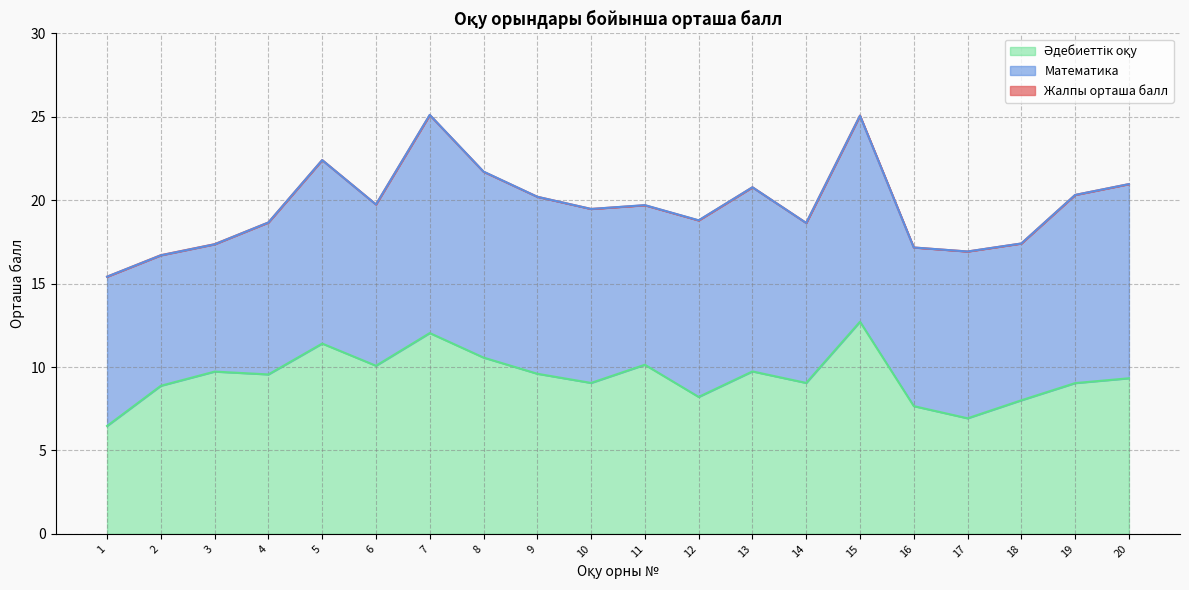

How many lines are shown in the chart?

2